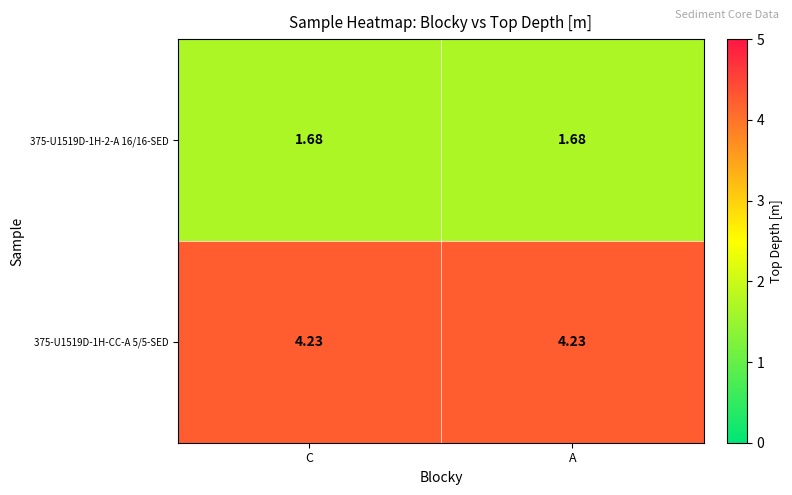

Is the value of 375-U1519D-1H-CC-A 5/5-SED at A greater than the value of 375-U1519D-1H-2-A 16/16-SED at C?

Yes